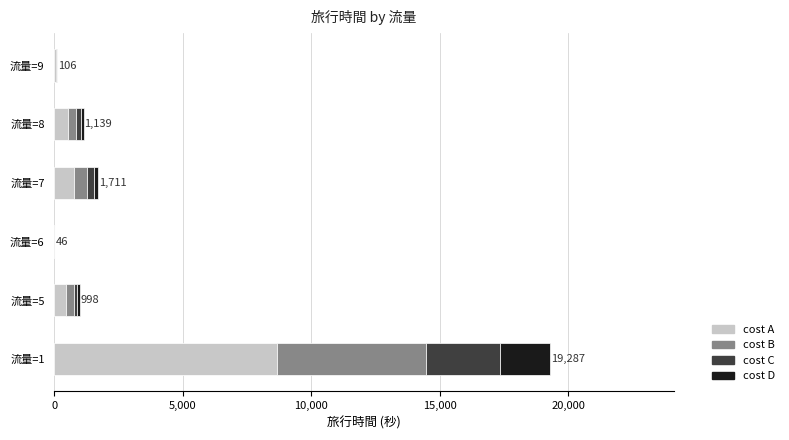

At which category is the sum across all series the highest?

流量=1